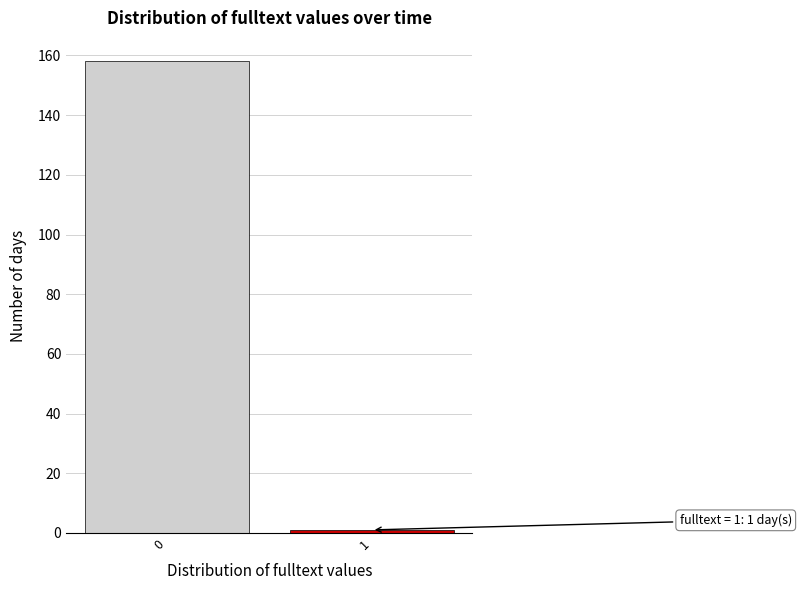

Reading left to right, list all the values displayed in this chart.

158	1